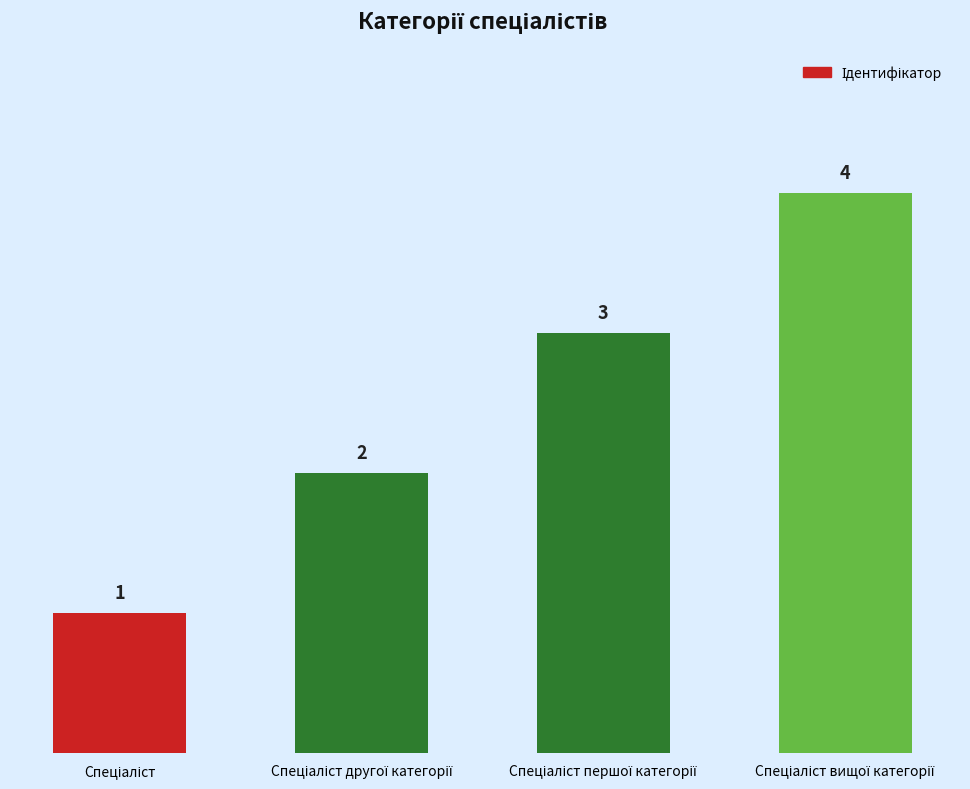

How many data points are less than 3?

2